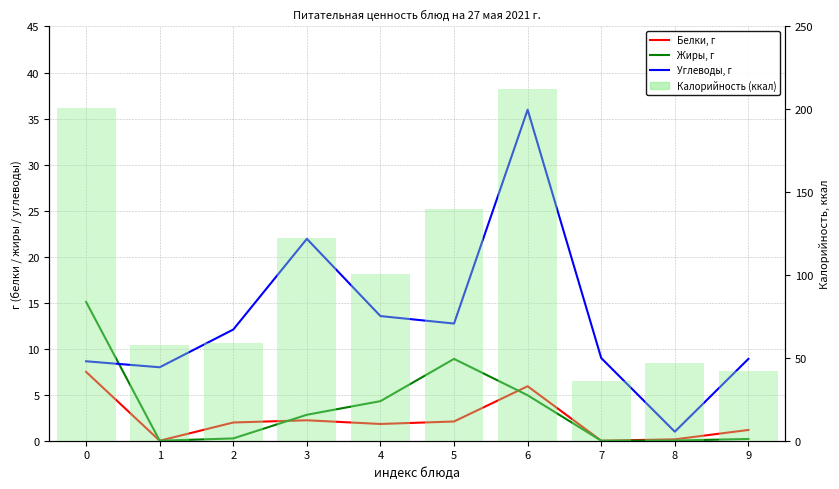

The Жиры, г series shows 0.0 at 8. True or false?

True